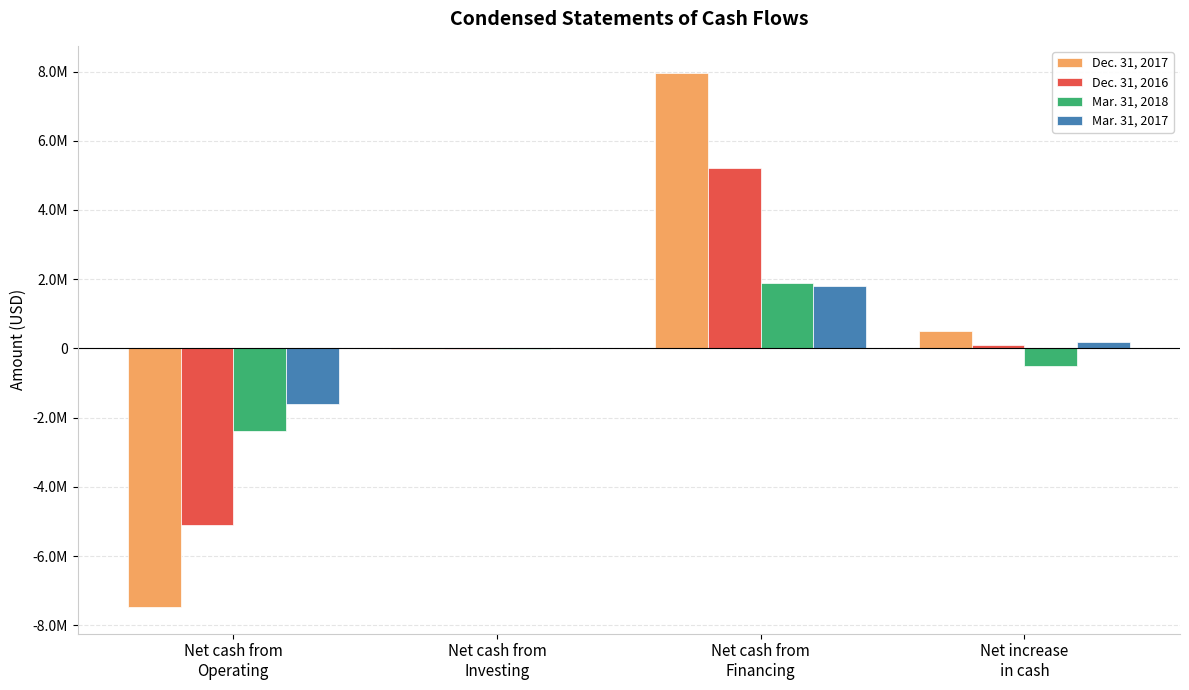

Reading left to right, transcribe all the data shown in this chart.

Dec. 31, 2017: -7470054	-9436	7971174	491684
Dec. 31, 2016: -5107452	-16255	5226368	102661
Mar. 31, 2018: -2387274	-3644	1878439	-512479
Mar. 31, 2017: -1609841	-1620	1799692	188231